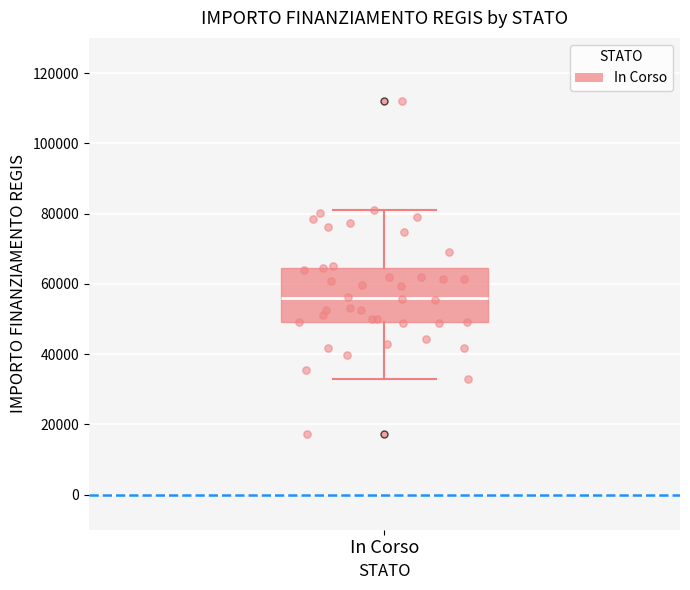

Transcribe this box plot: give where the median line is, the range the box spans, and where the two whiskers end, as read against the y-axis. The values are not printed on the chart, so give them approximately, as read against the axis.

median 56000, box 50000 to 64000, whiskers 32000 to 80000